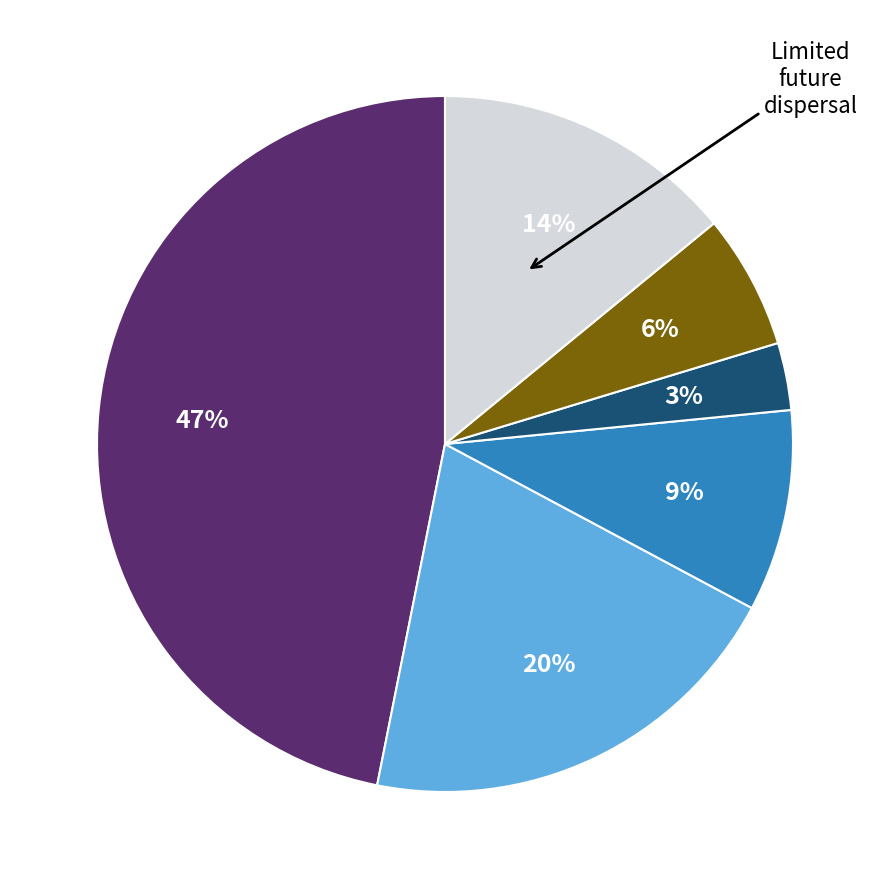

To the nearest percent, what is the average slice percentage?

17%